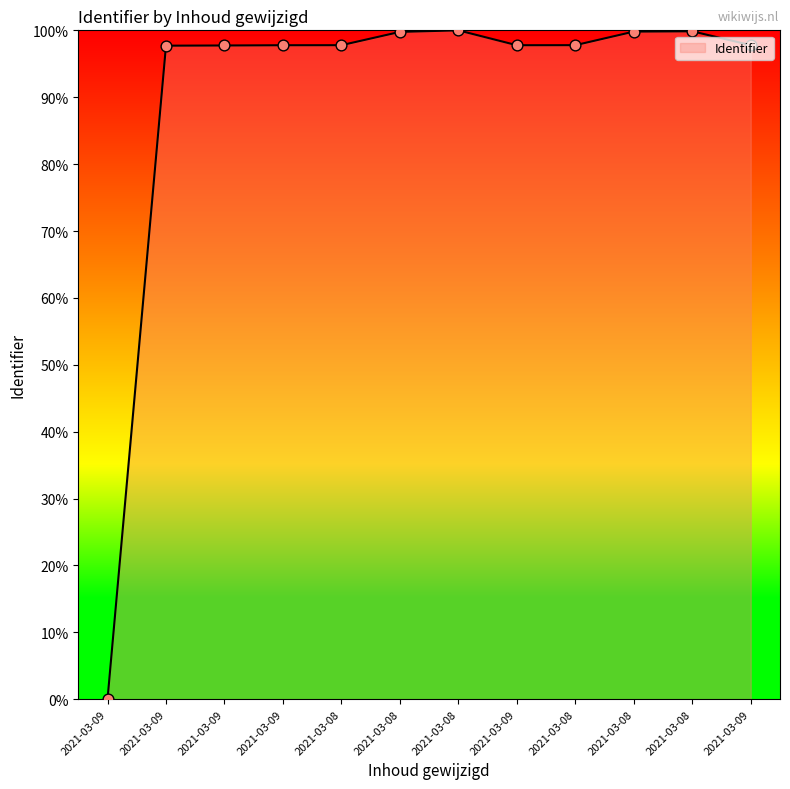

Which has a higher value, 2021-03-09 or 2021-03-09?

2021-03-09